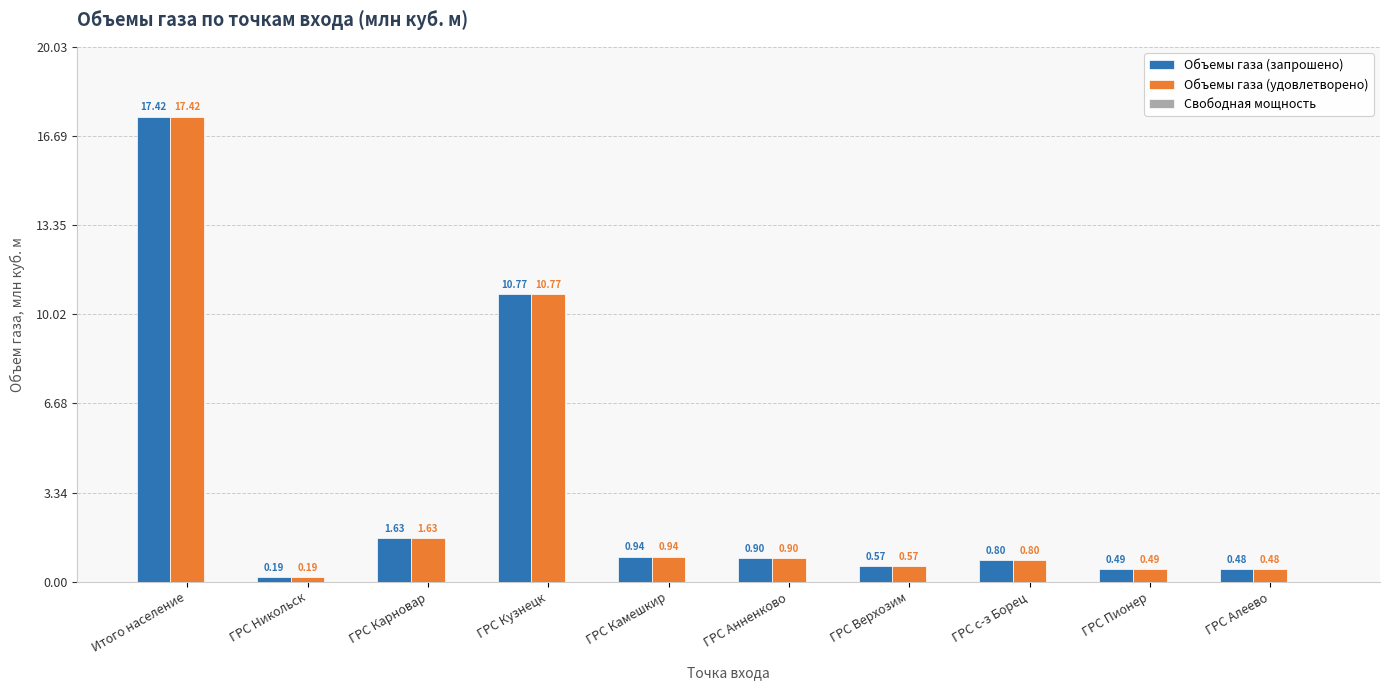

At which category does the chart reach its minimum across all series?

ГРС Никольск